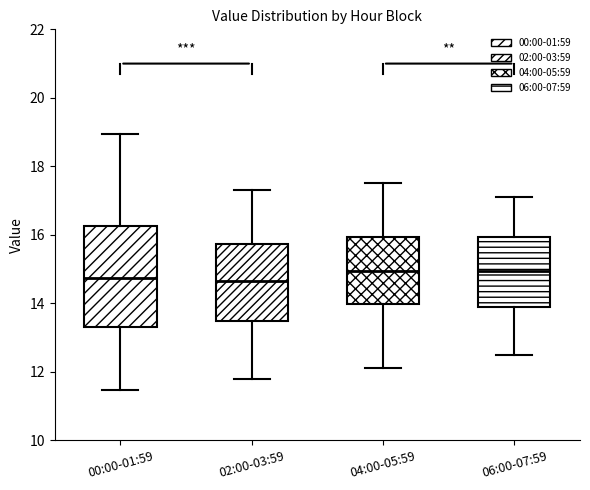

Where does the upper whisker of the box for 00:00-01:59 end on the y-axis? The values are not printed on the chart, so give them approximately, as read against the axis.

19.0